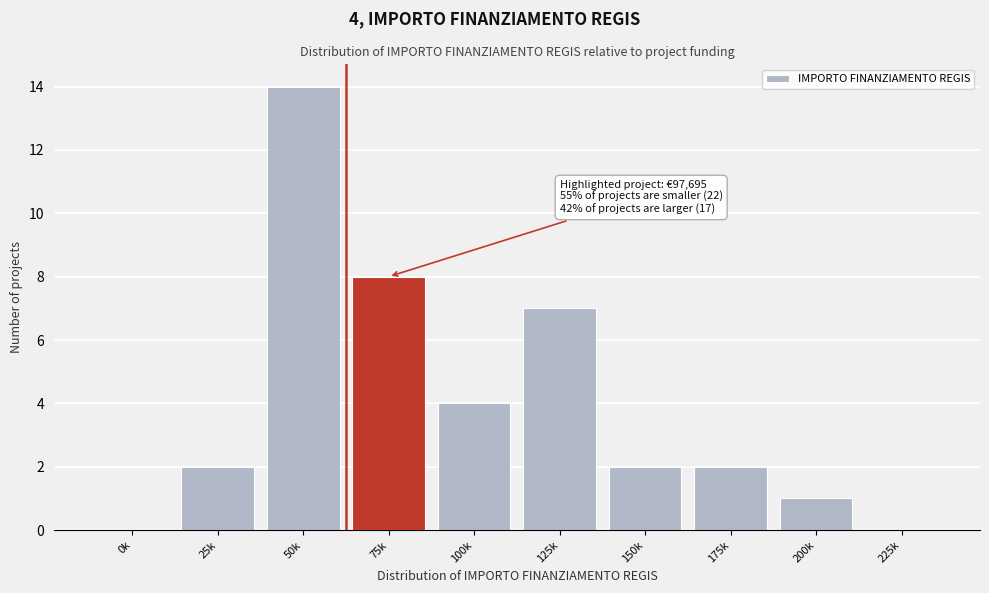

Reading right to left, list all the values displayed in this chart.

225k=0	200k=1	175k=2	150k=2	125k=7	100k=4	75k=8	50k=14	25k=2	0k=0